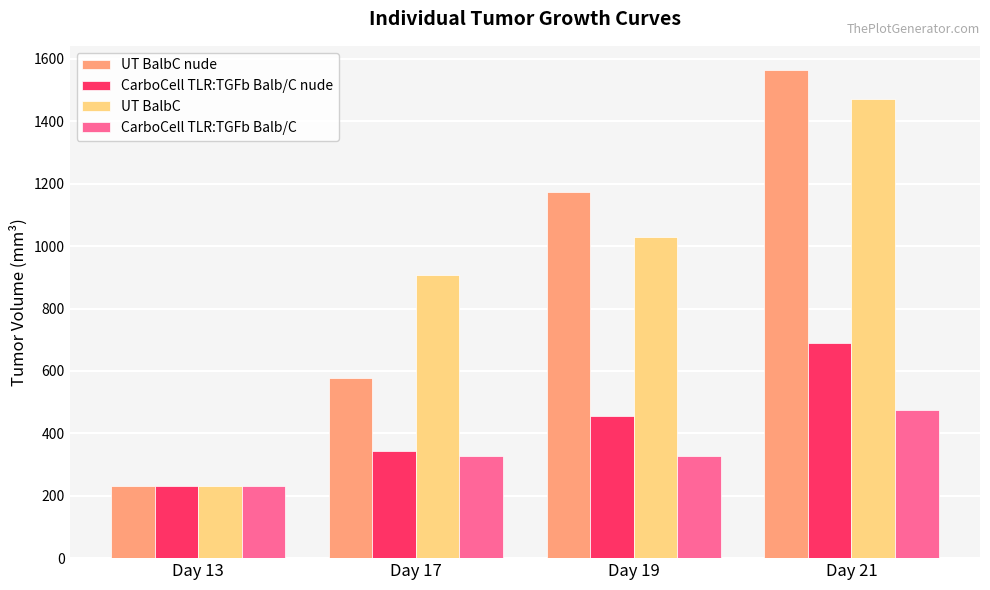

What is the difference between the second highest and minimum values in the UT BalbC nude series?

942.5